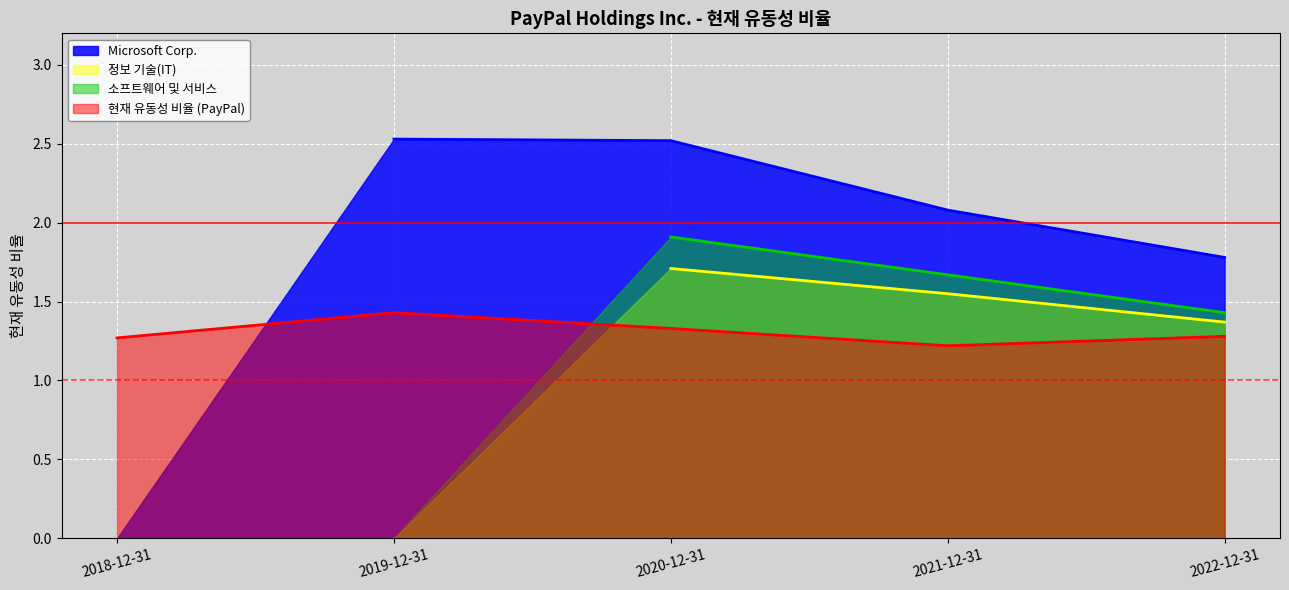

What is the sum of the 정보 기술(IT) values at 2020-12-31 and 2022-12-31?

3.1